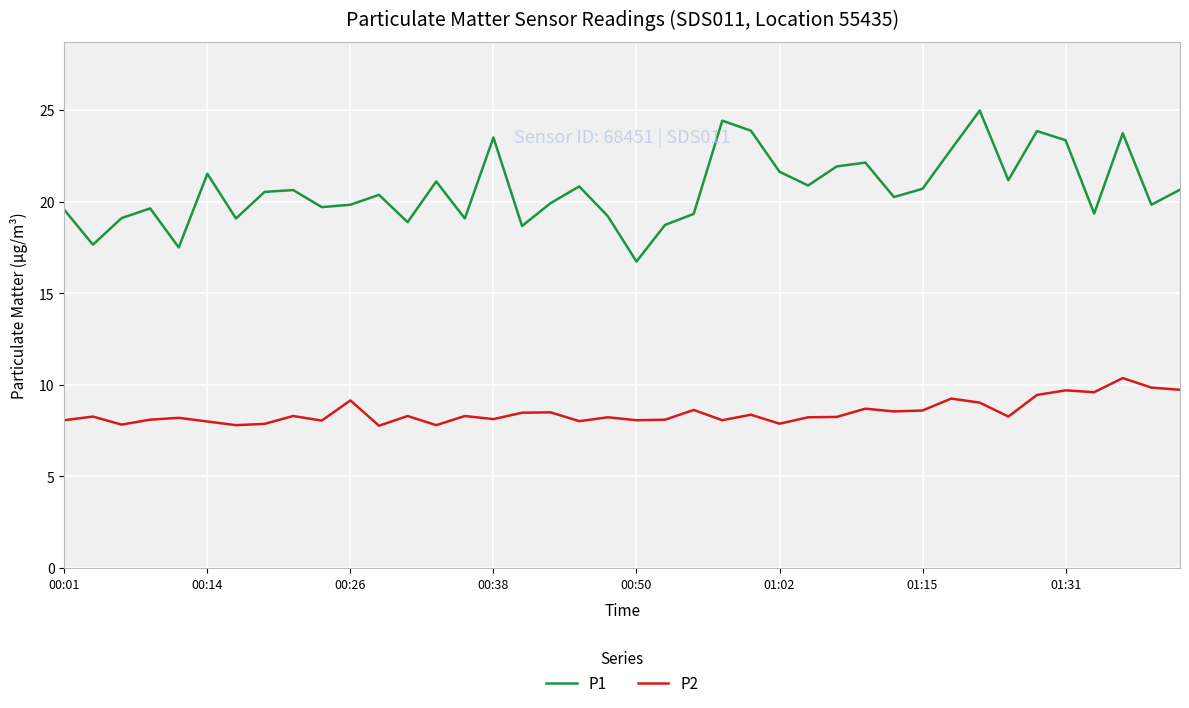

Which series has the largest range (max minus min)?

P1